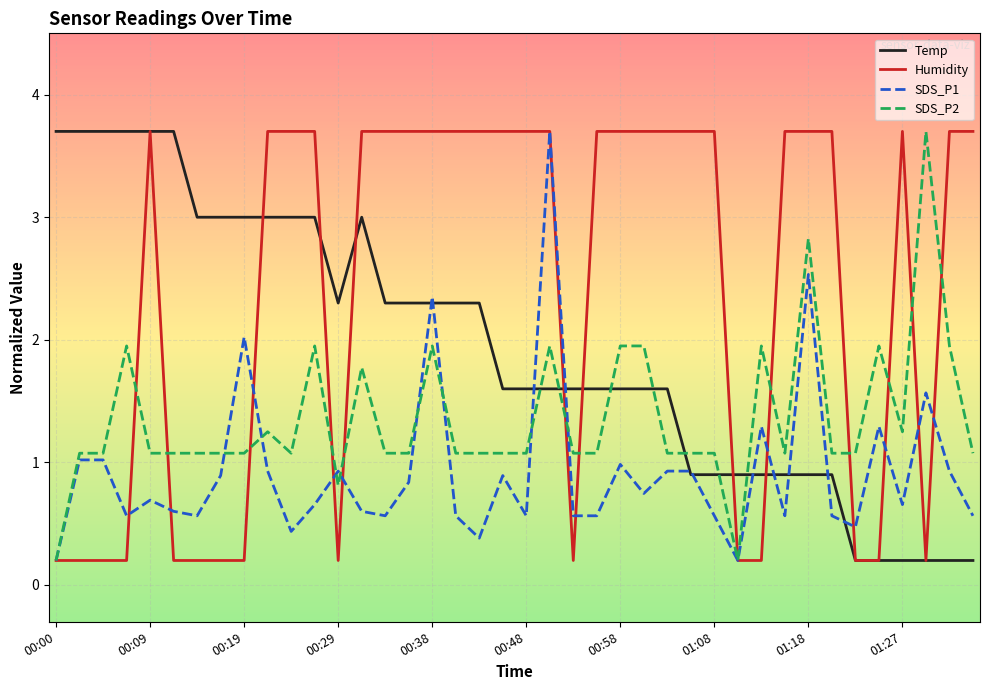

After their last crossing, which series has the higher values: Humidity or SDS_P2?

Humidity